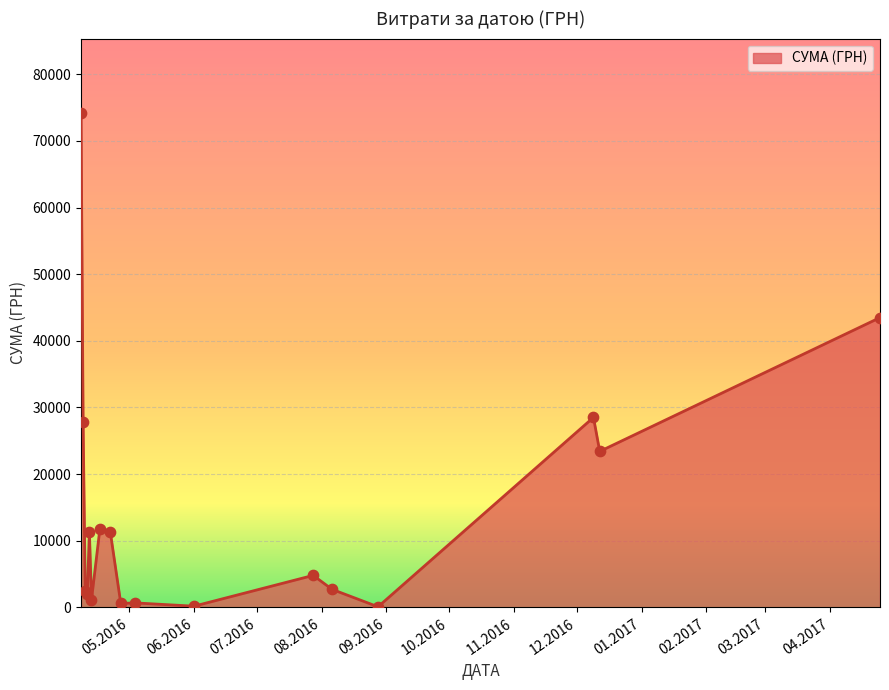

What is the difference between the maximum and minimum values?

74153.4